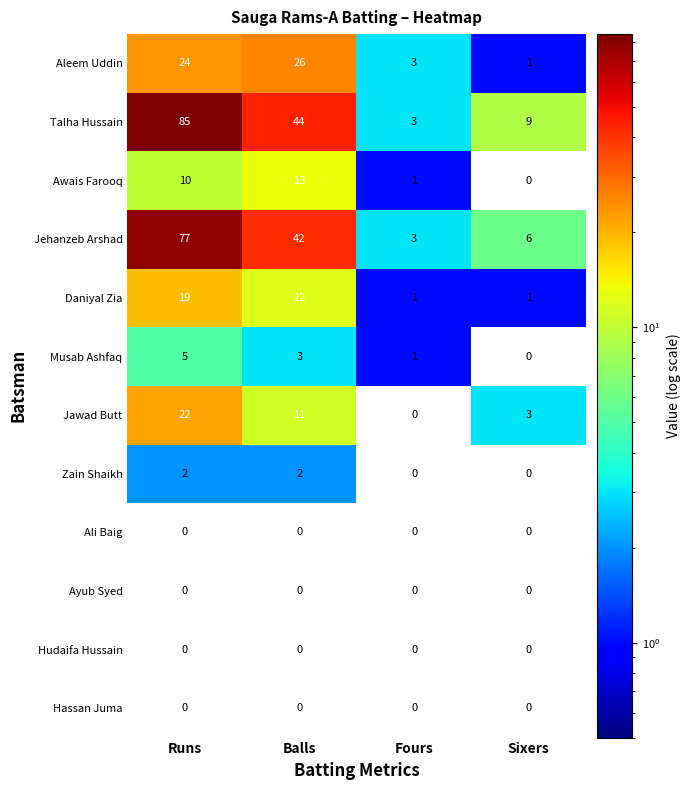

What is the total value across all series at Balls?

153